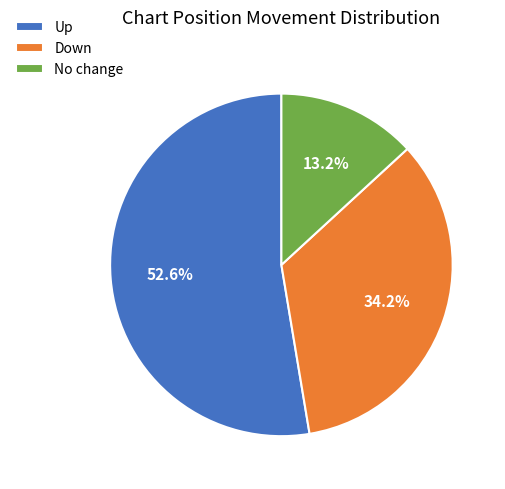

Which category has the smallest portion of the pie?

No change